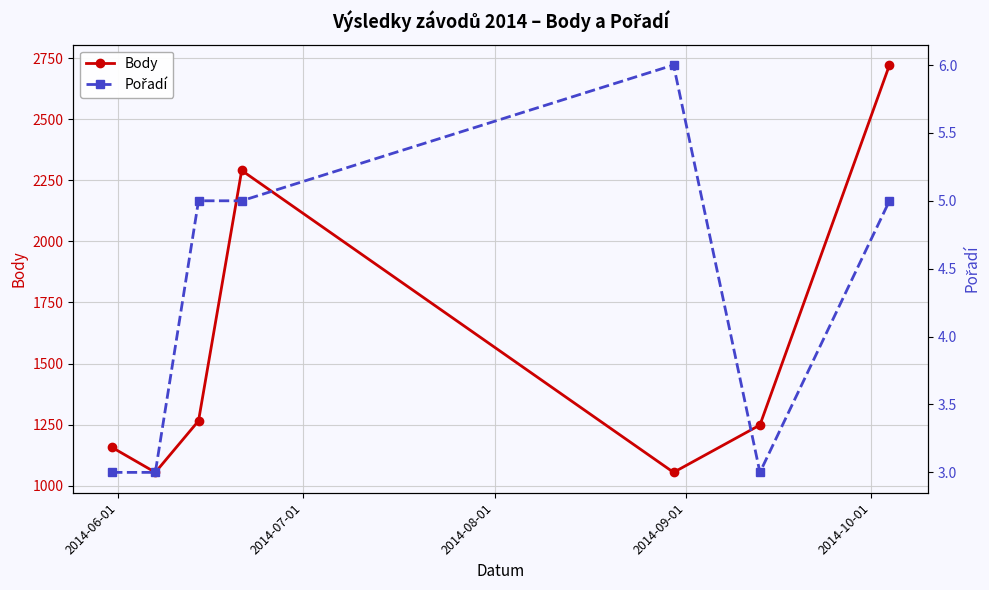

What is the sum of all Pořadí values?

30